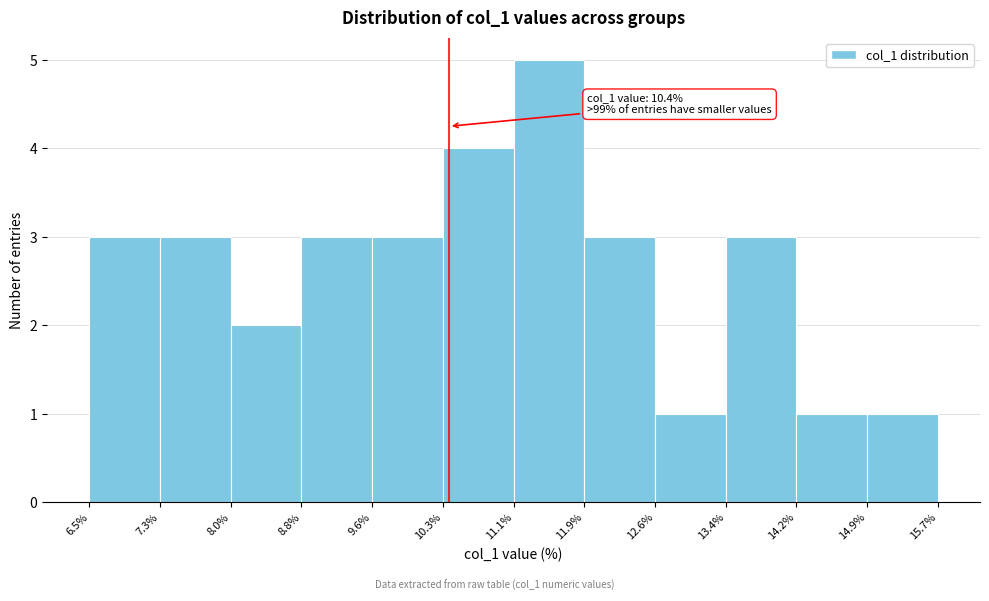

Which range on the x-axis has the tallest bar?

11.1% to 11.9%